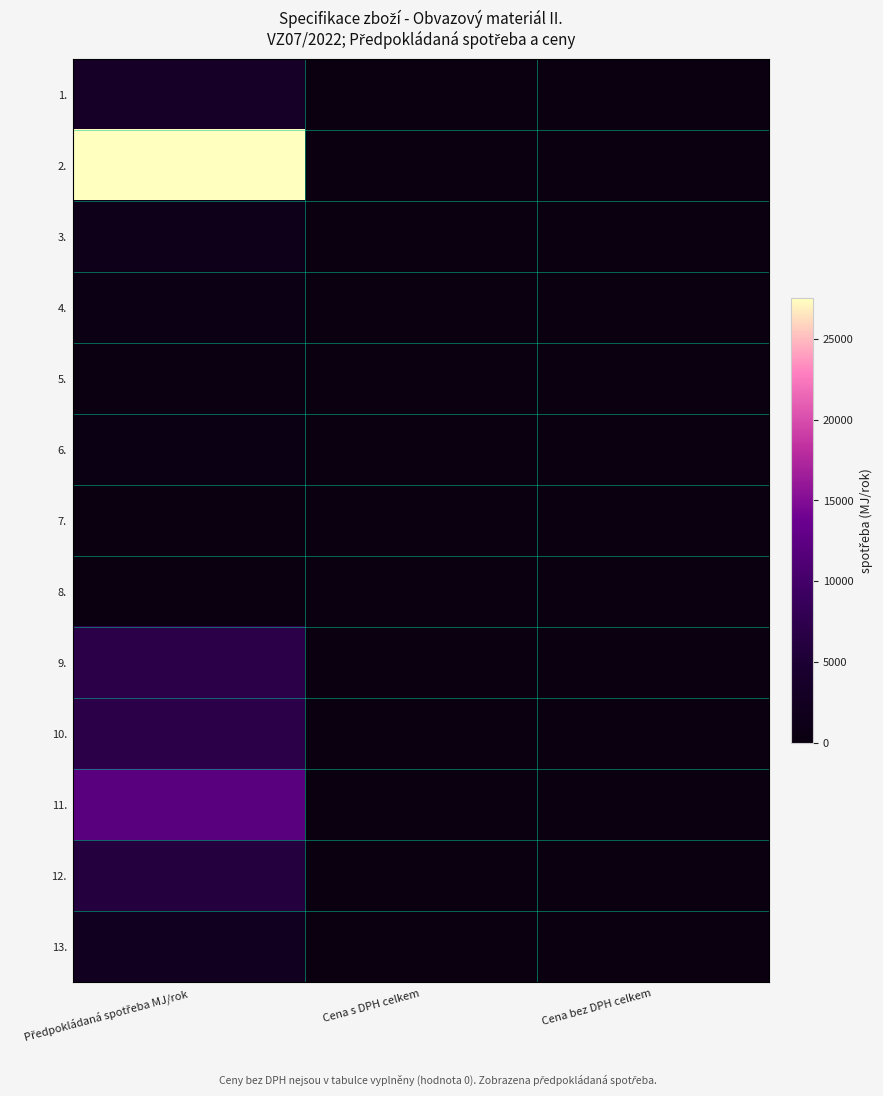

At Cena s DPH celkem, list the series in order from largest to smallest.

1., 2., 3., 4., 5., 6., 7., 8., 9., 10., 11., 12., 13.